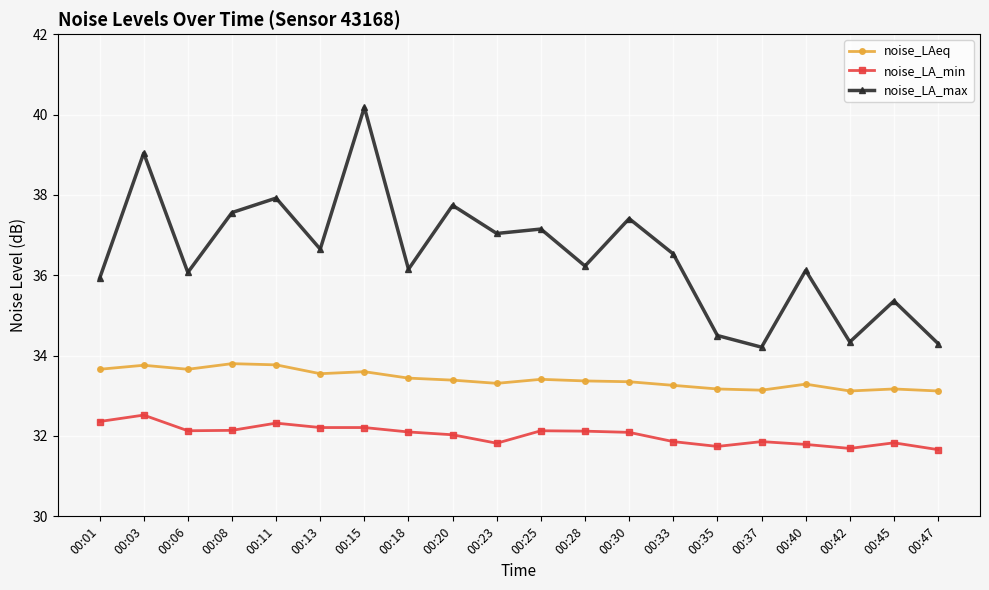

At which category is the sum across all series the highest?

00:15